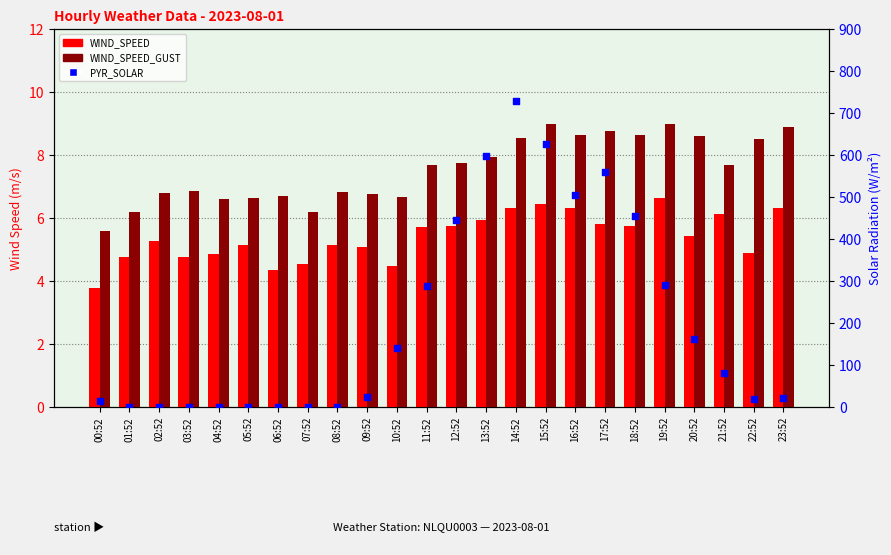

Which series has the largest total across all categories?

PYR_SOLAR